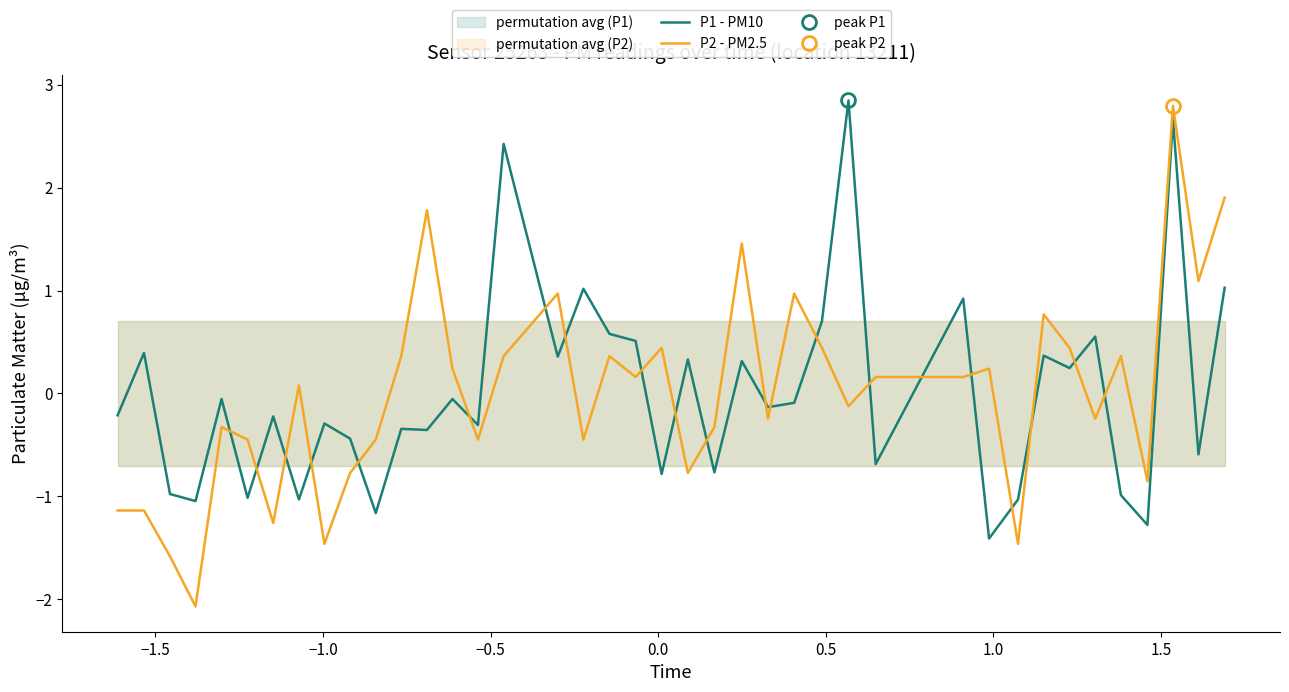

How many intersections are there between P1 - PM10 and P2 - PM2.5?

21